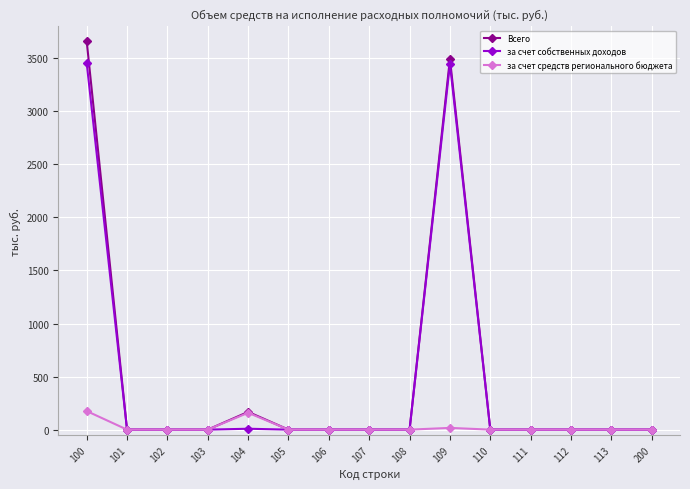

At which category is the sum across all series the highest?

100